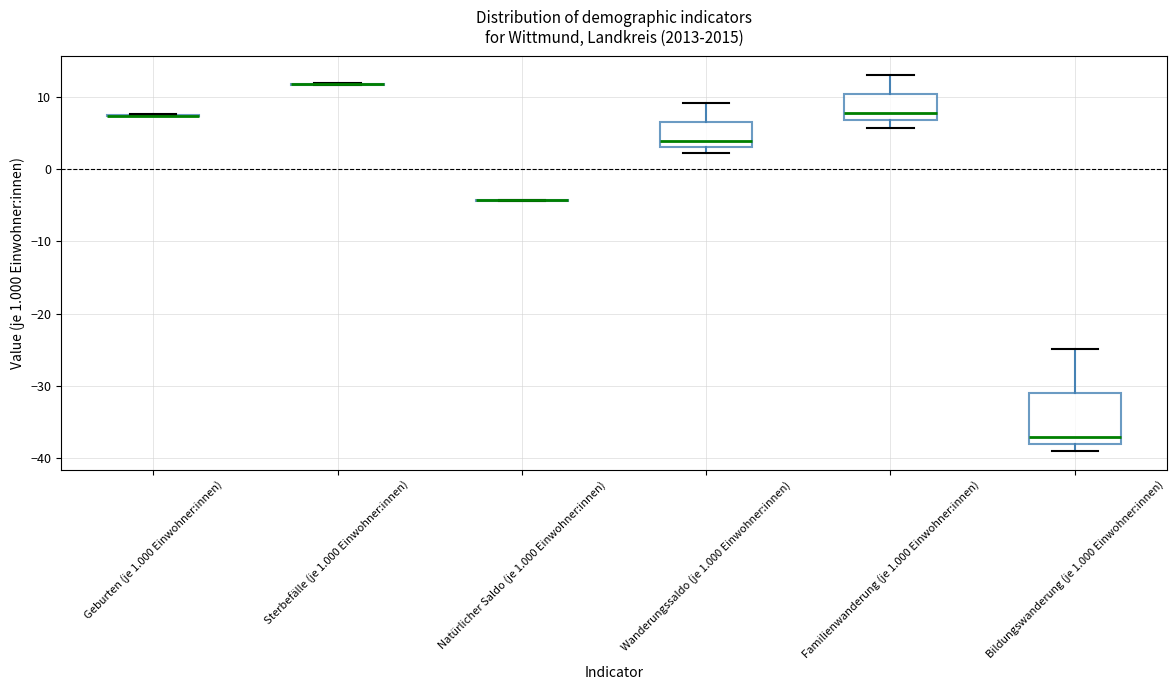

Reading left to right, transcribe this box plot: for each box, give where its median line is, the range the box spans, and where its two whiskers end, as read against the y-axis. The values are not printed on the chart, so give them approximately, as read against the axis.

Geburten (je 1.000 Einwohner:innen): box collapsed to a line at 7, whiskers 7 to 8
Sterbefälle (je 1.000 Einwohner:innen): box collapsed to a line at 12, whiskers 12 to 12
Natürlicher Saldo (je 1.000 Einwohner:innen): box collapsed to a line at -4, whiskers -4 to -4
Wanderungssaldo (je 1.000 Einwohner:innen): median 4, box 3 to 7, whiskers 2 to 9
Familienwanderung (je 1.000 Einwohner:innen): median 8, box 7 to 10, whiskers 6 to 13
Bildungswanderung (je 1.000 Einwohner:innen): median -37, box -38 to -31, whiskers -39 to -25